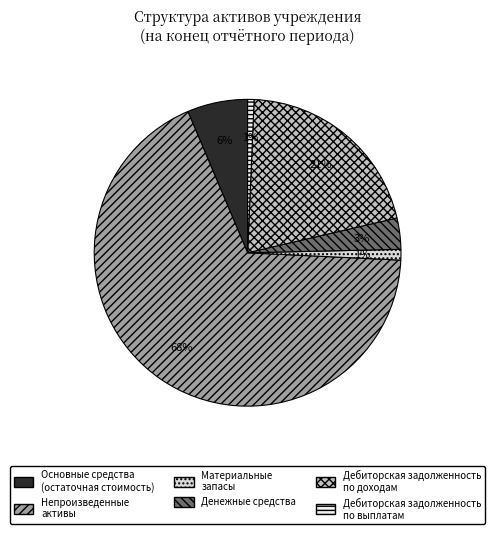

What is the majority slice?

Непроизведенные активы